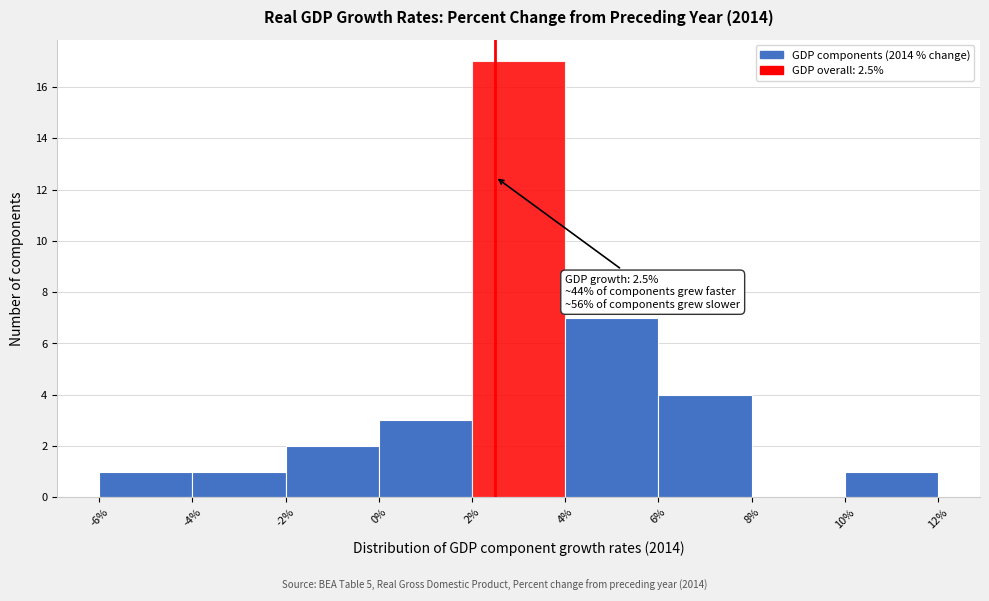

Which range on the x-axis has the tallest bar?

2% to 4%